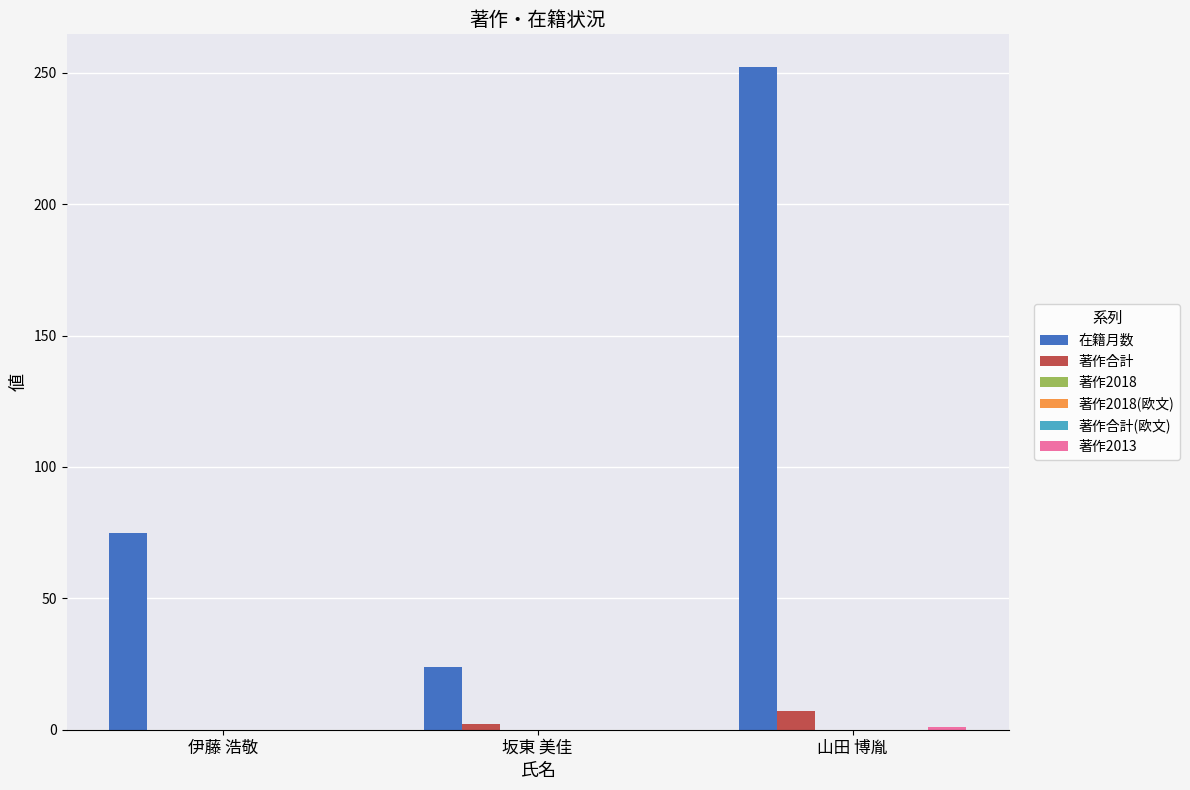

What is the label of the 2nd bar from the right?

坂東 美佳